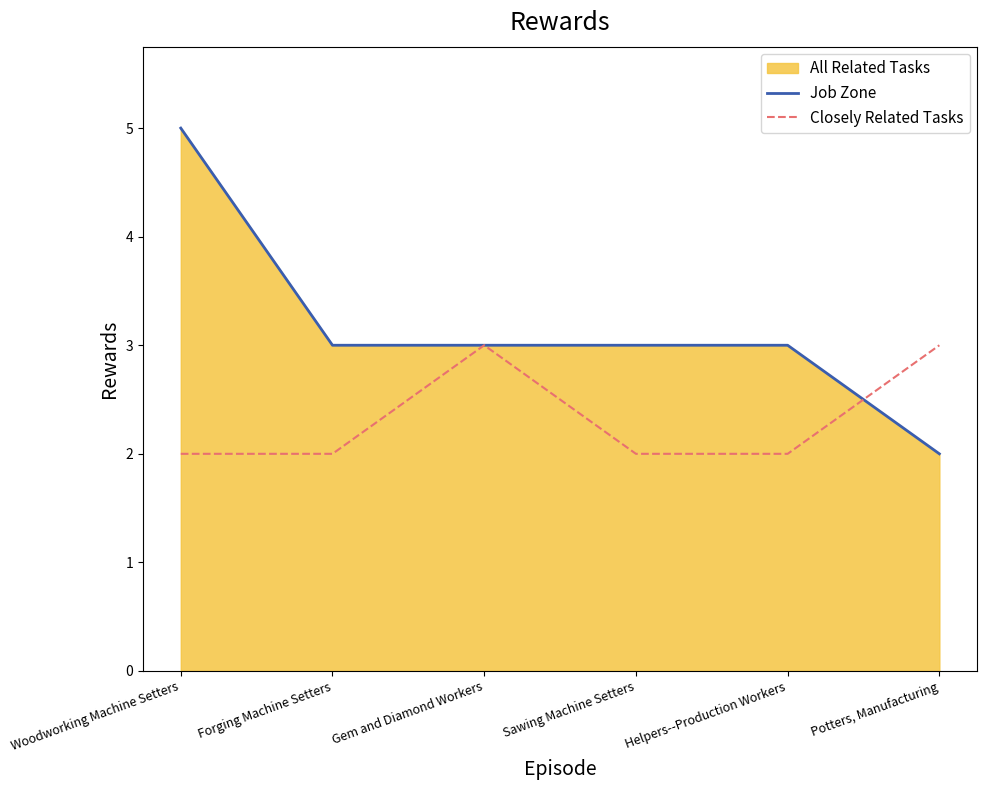

Which label corresponds to the largest value in the chart?

Woodworking Machine Setters